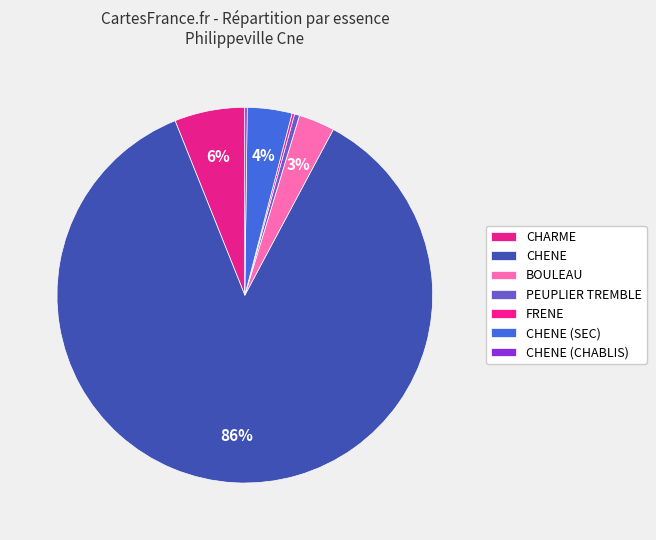

How many slices are in this pie chart?

7